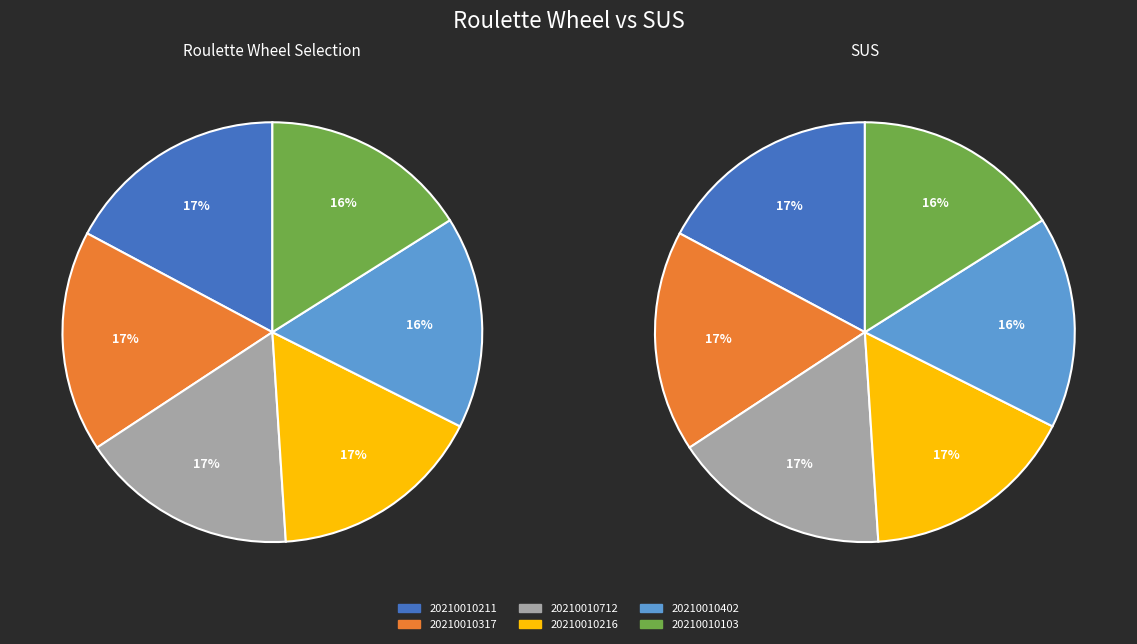

Is it true that 20210010317 is 9% of the pie?

False